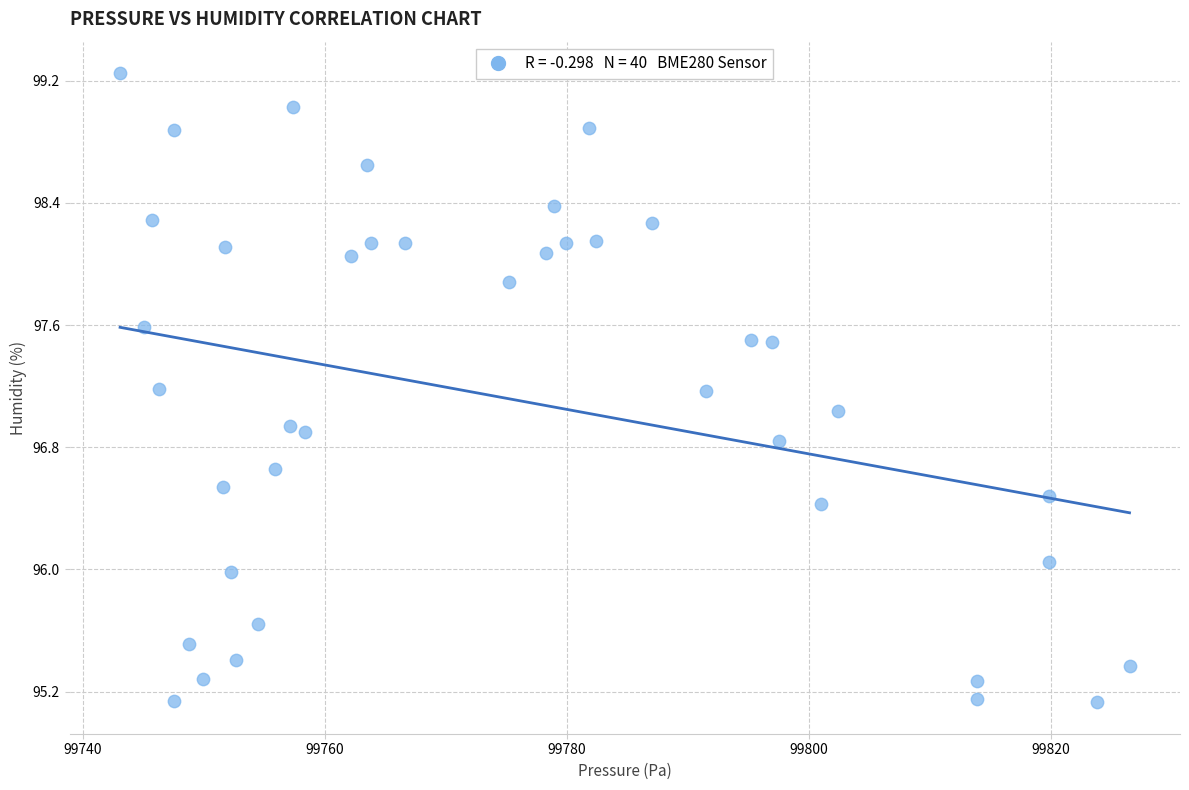

What is the range of X values (max minus min)?

83.4